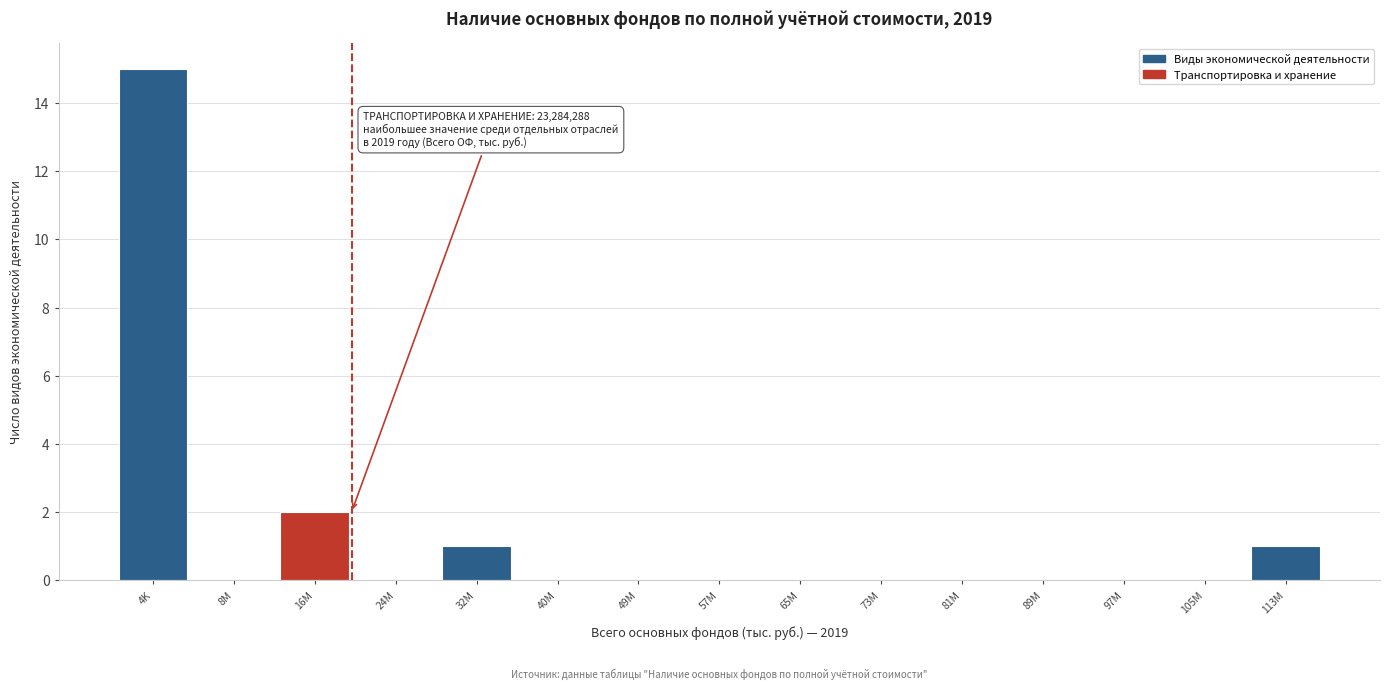

Reading left to right, what are all the values shown in this chart?

4K=15	8M=0	16M=2	24M=0	32M=1	40M=0	49M=0	57M=0	65M=0	73M=0	81M=0	89M=0	97M=0	105M=0	113M=1